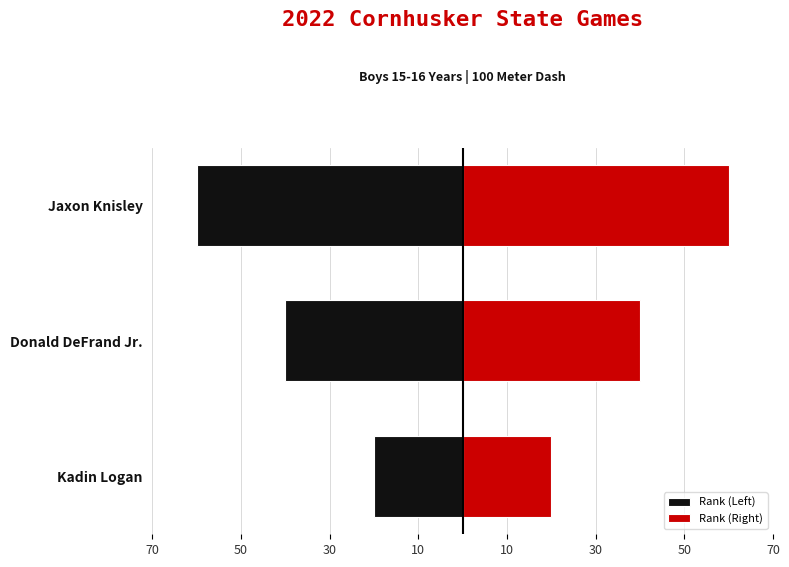

Between Kadin Logan and Jaxon Knisley, which is larger?

Kadin Logan